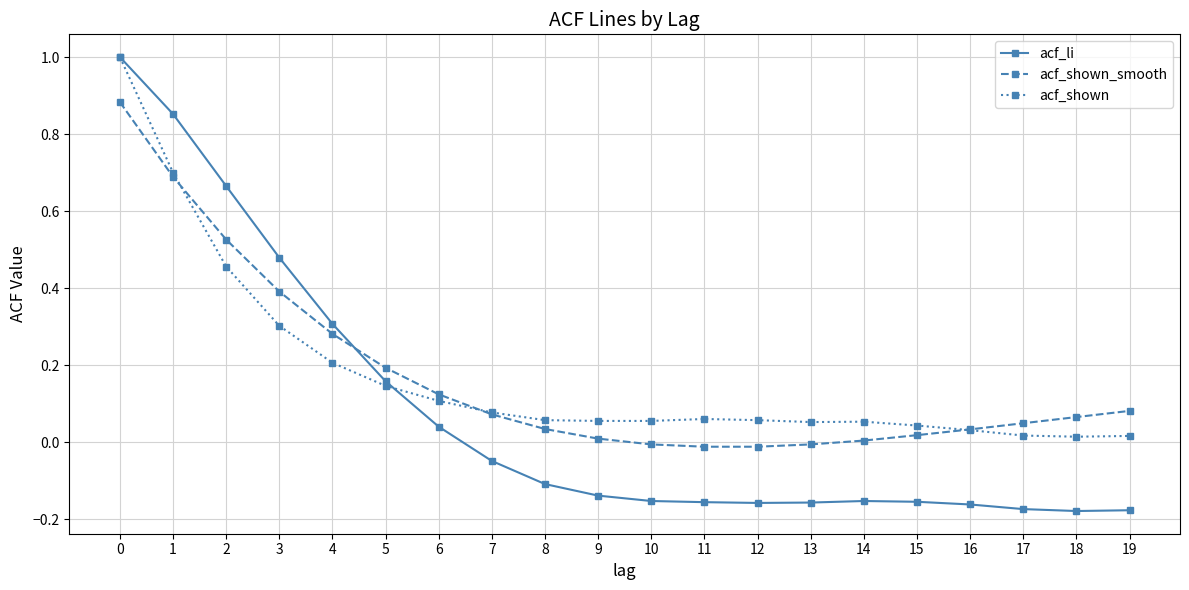

At 3, list the series in order from smallest to largest.

acf_shown, acf_shown_smooth, acf_li